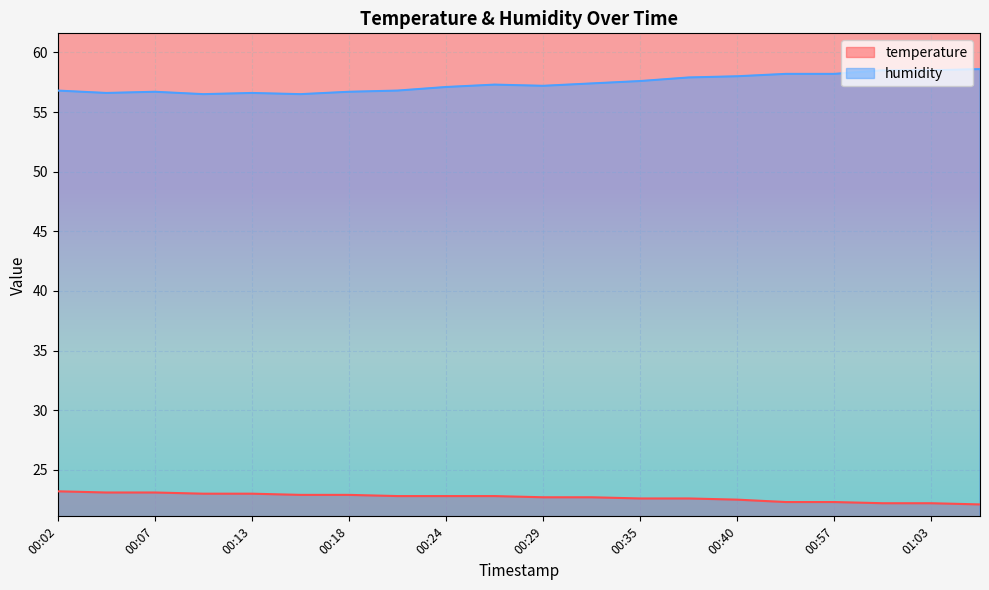

What is the total value across all series at 00:21?

79.6